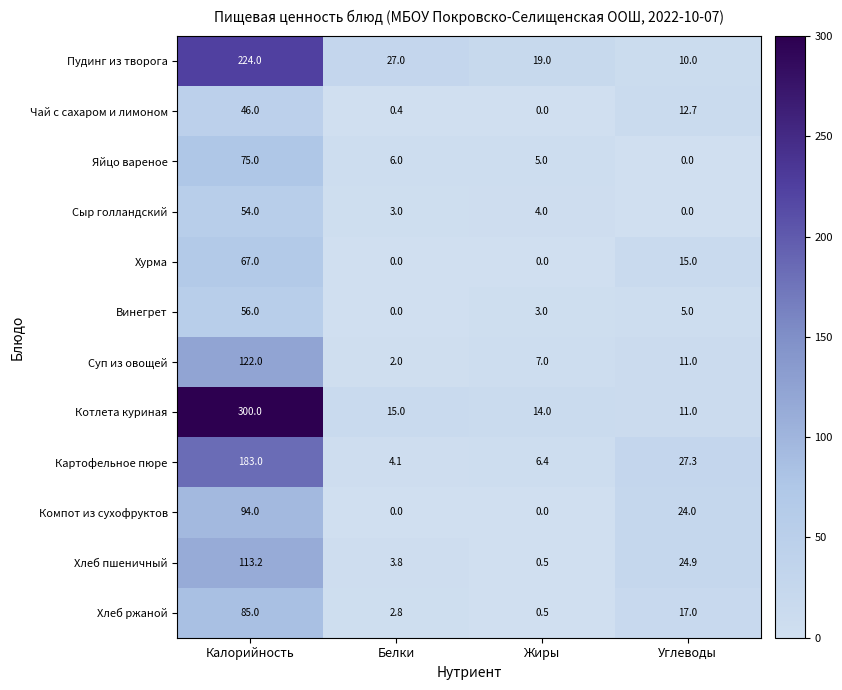

What is the difference between the highest and lowest values at Белки?

27.0